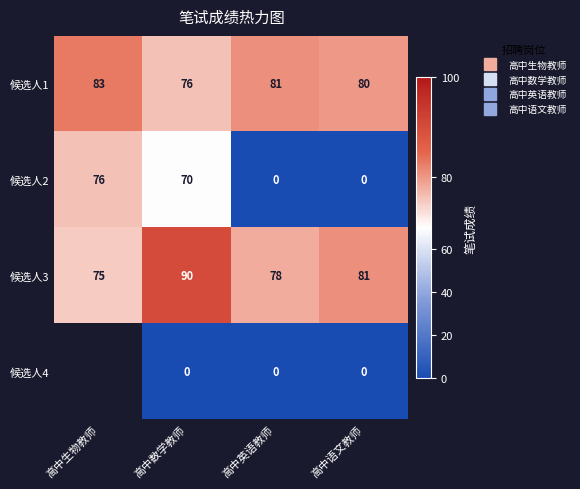

Which has a higher value, 高中数学教师 or 高中语文教师?

高中语文教师